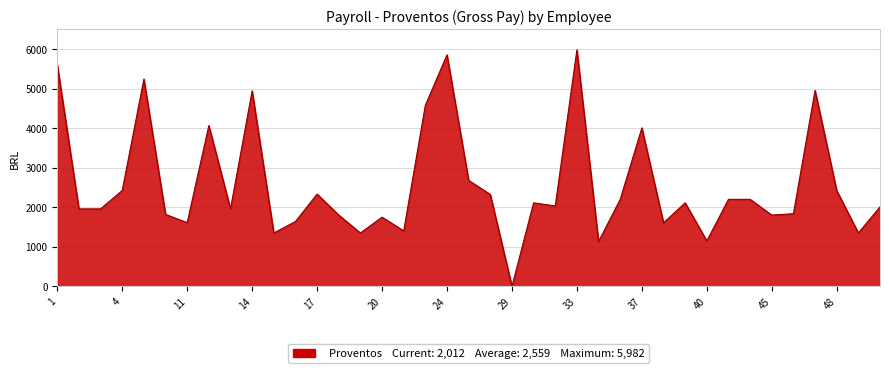

What is the difference between the second highest and second lowest values?

4723.9